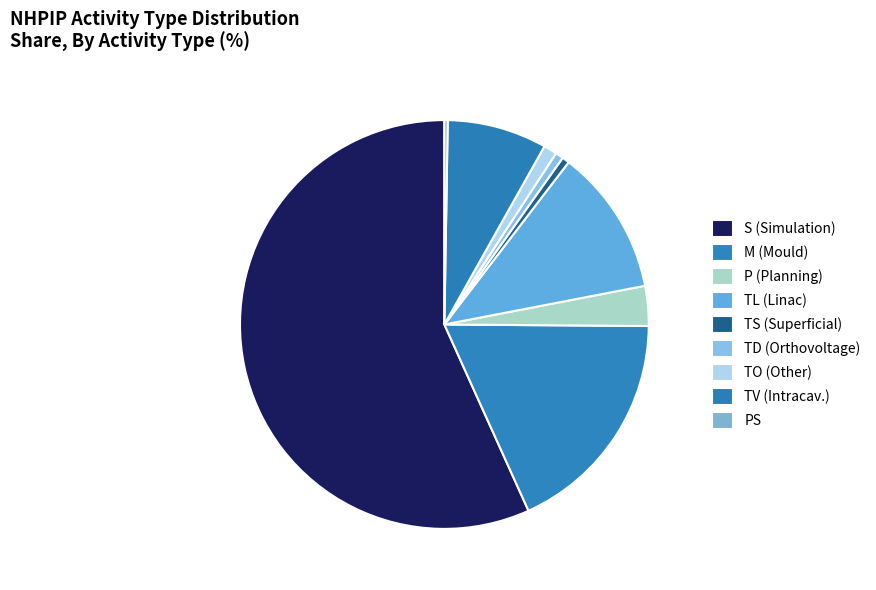

What percentage is NOT represented by P (Planning)?

96.8%